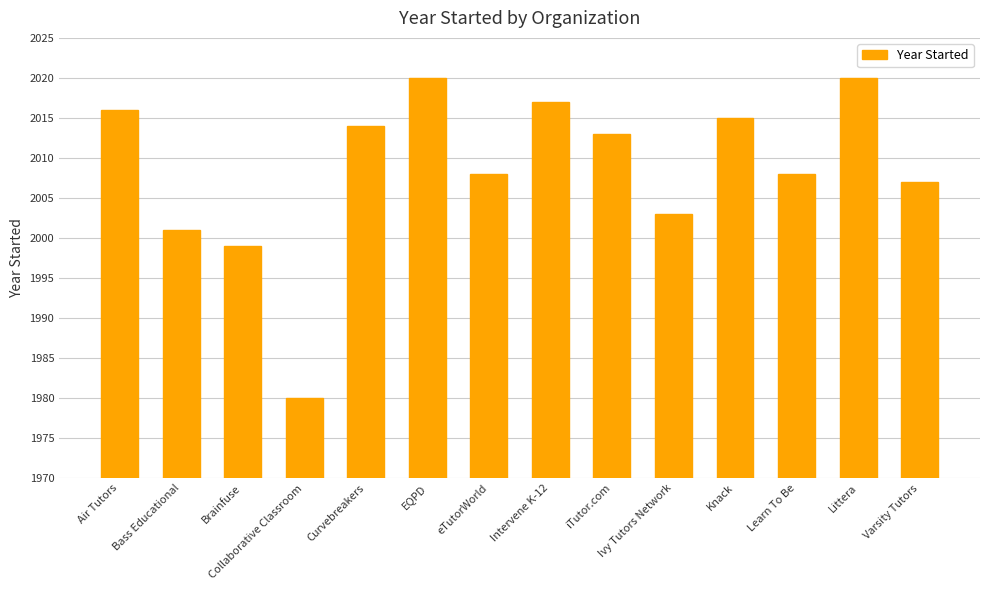

Between Air Tutors and Brainfuse, which is larger?

Air Tutors